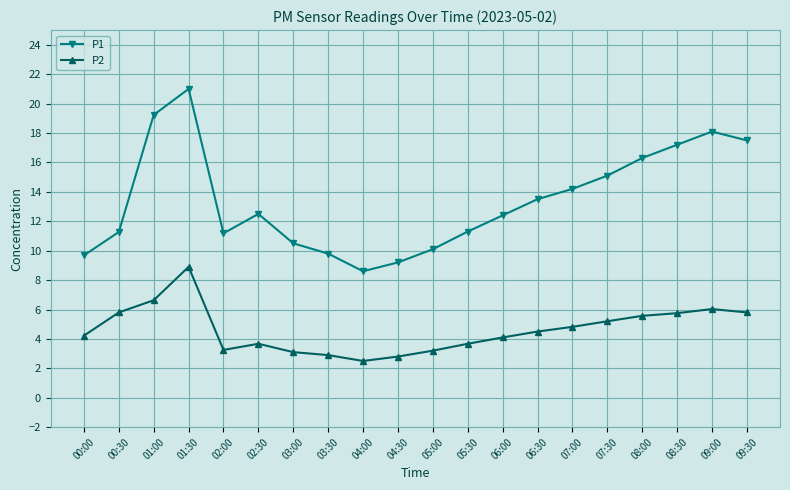

Rank the series by their average value, from highest to lowest.

P1, P2